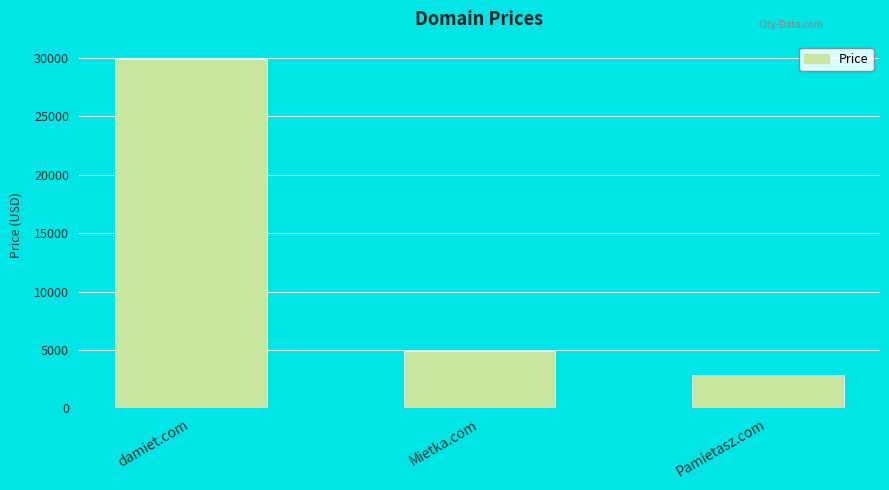

At which category does the chart reach its peak across all series?

damiet.com